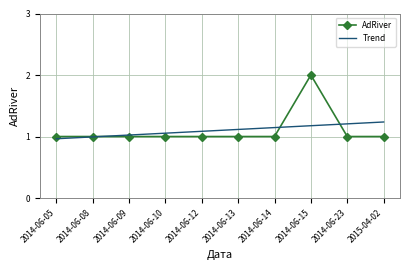

Is it true that Trend equals 1.2 at 2015-04-02?

True